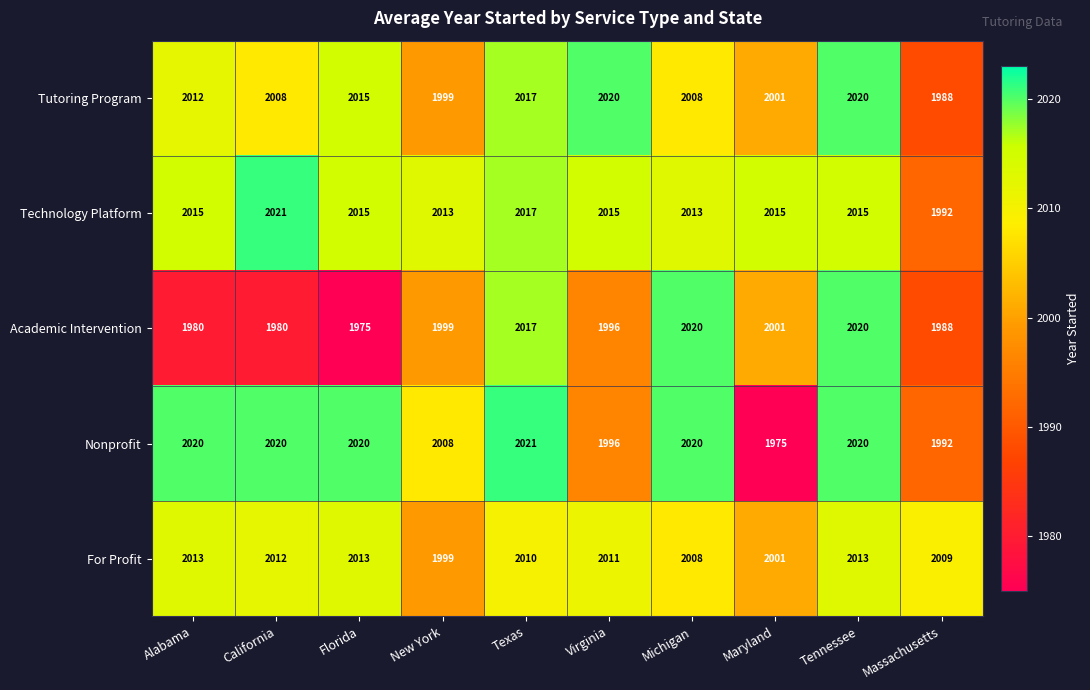

Which series has the largest total across all categories?

Technology Platform